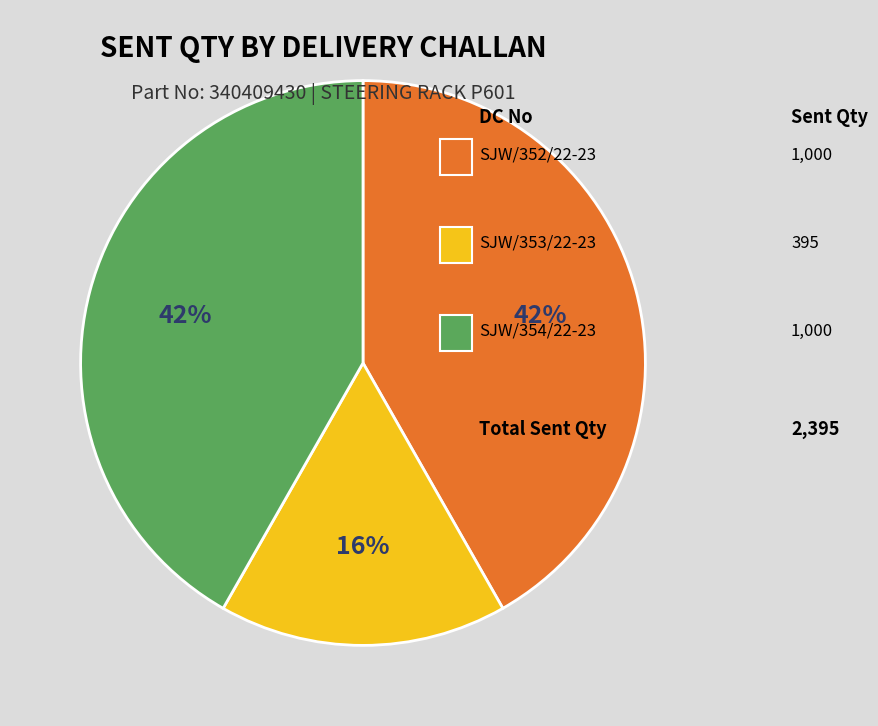

Is there any slice that represents more than half of the pie?

No